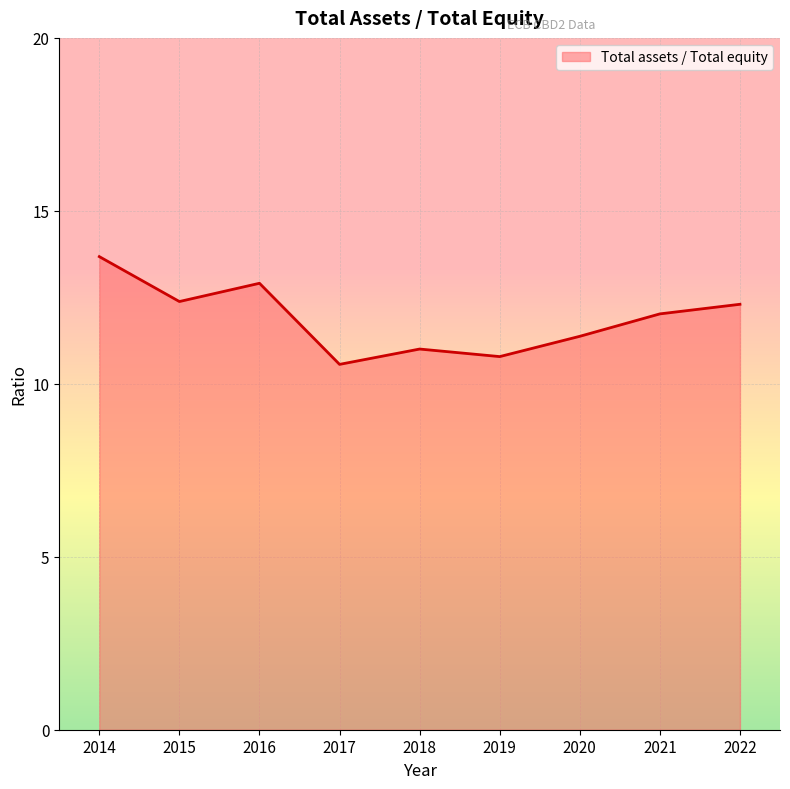

What is the difference between the maximum and minimum values?

3.1